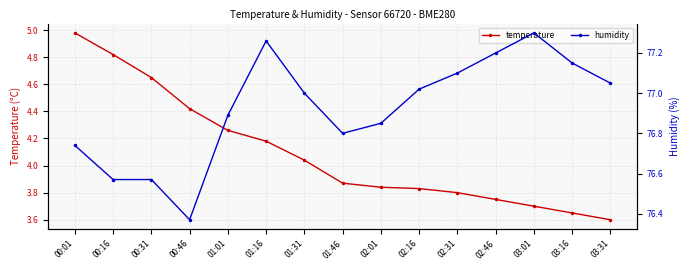

How many interior local peaks does the humidity series have?

2